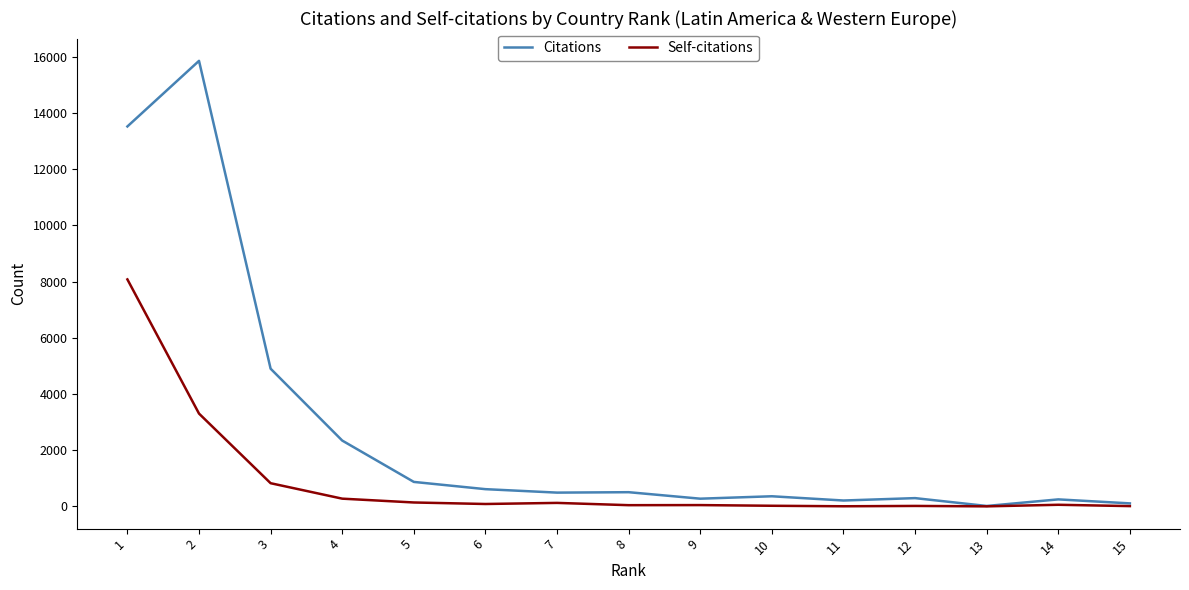

Does the chart display data point markers on the line(s)?

No